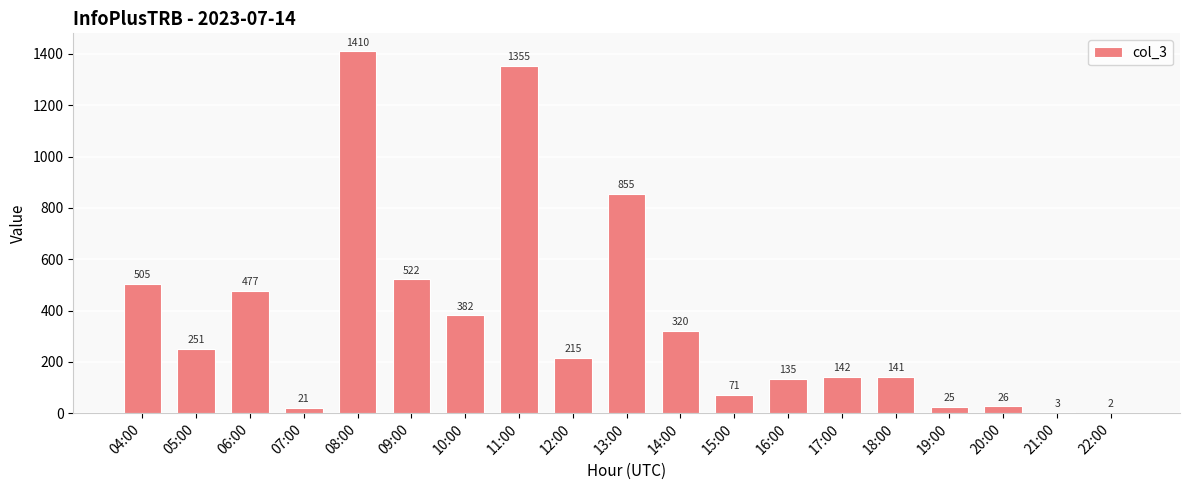

What is the approximate value at 05:00, to the nearest 10?

250